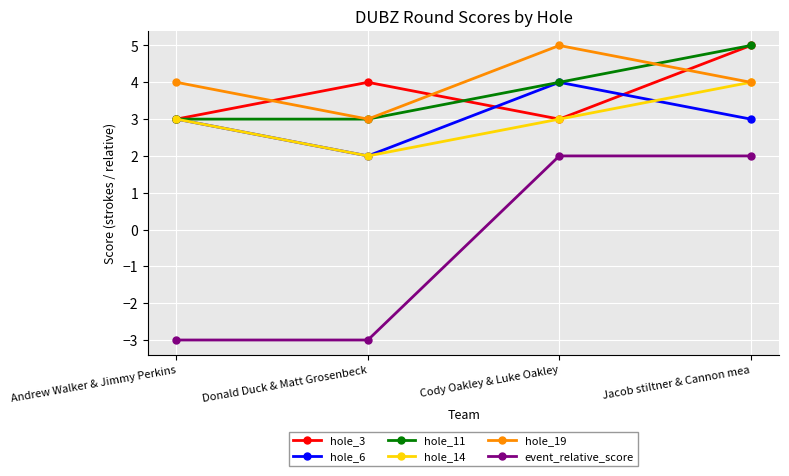

Which category has the highest value in the hole_19 series?

Cody Oakley & Luke Oakley